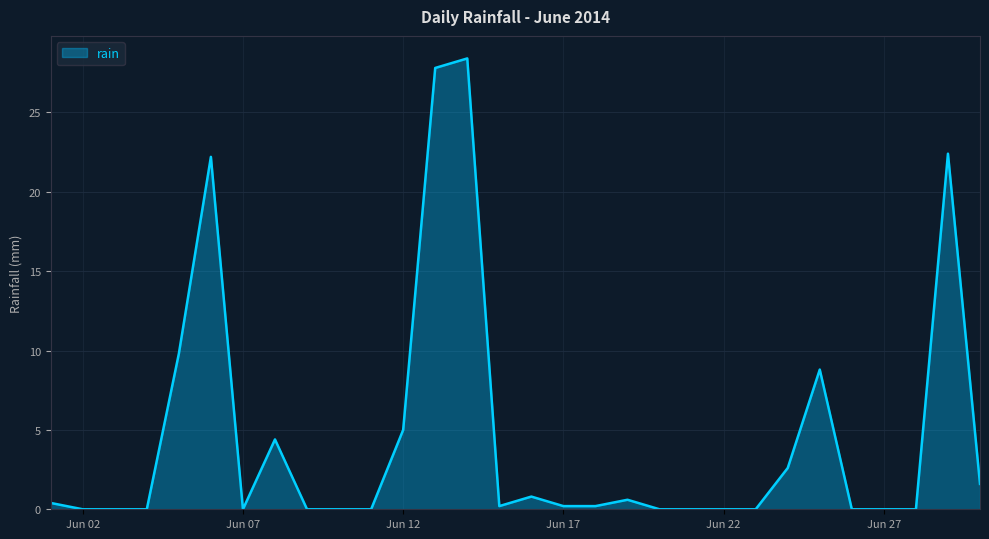

What is the difference between the maximum and minimum values?

28.4